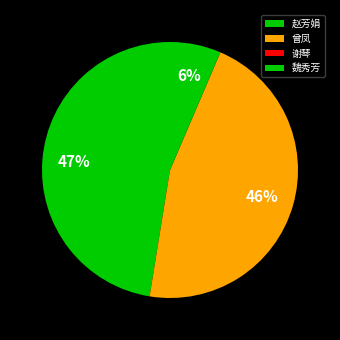

The 赵芳娟 slice represents 47% of the pie. True or false?

True